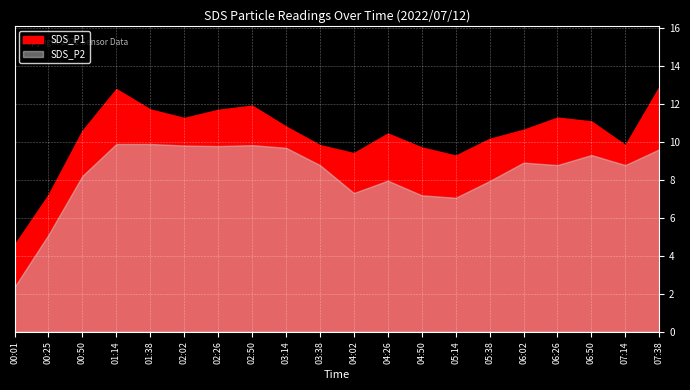

Is the value of SDS_P1 at 03:14 greater than the value of SDS_P2 at 04:02?

Yes